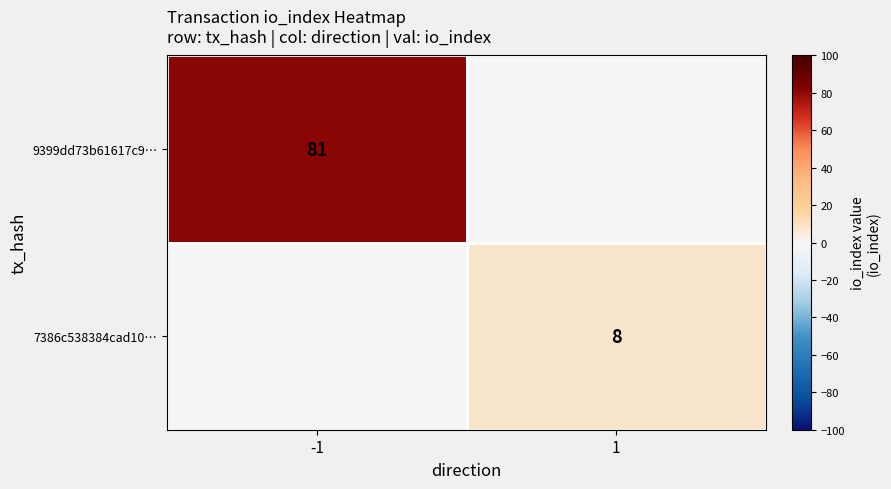

True or false: 9399dd73b61617c9… has a value of 140 at -1.

False